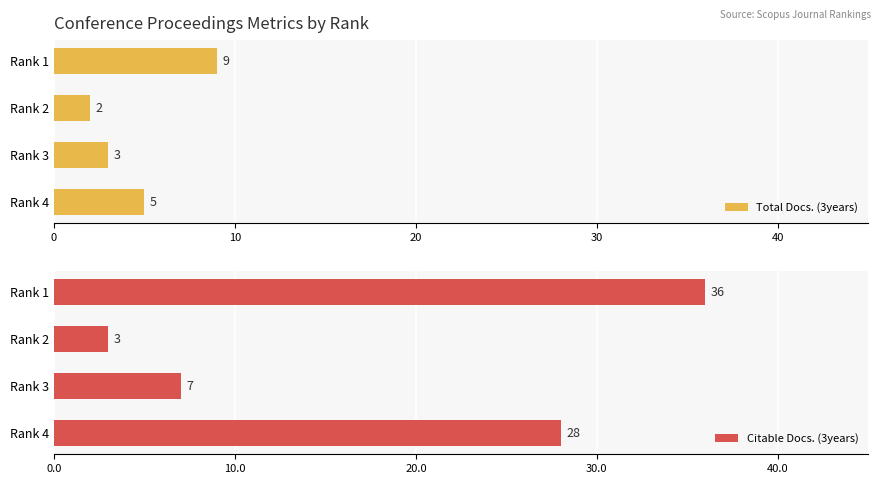

Reading left to right, list all the values displayed in this chart.

Total Docs. (3years): 9	2	3	5
Citable Docs. (3years): 36	3	7	28